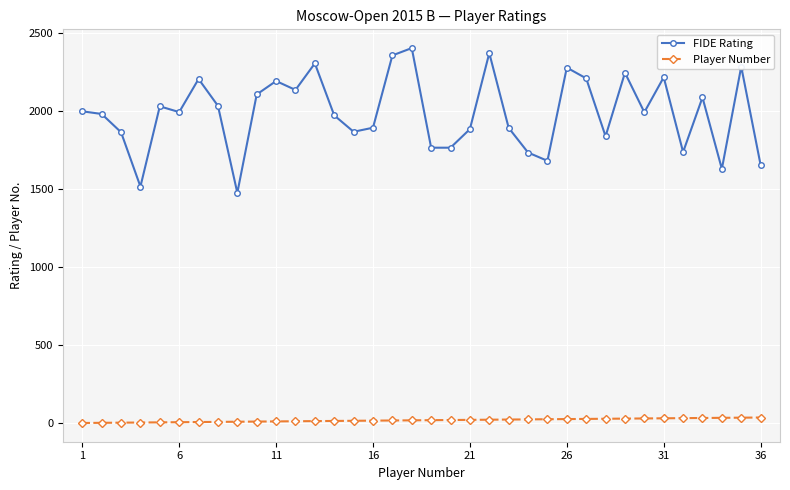

At how many categories does at least one series exceed 1034?

36